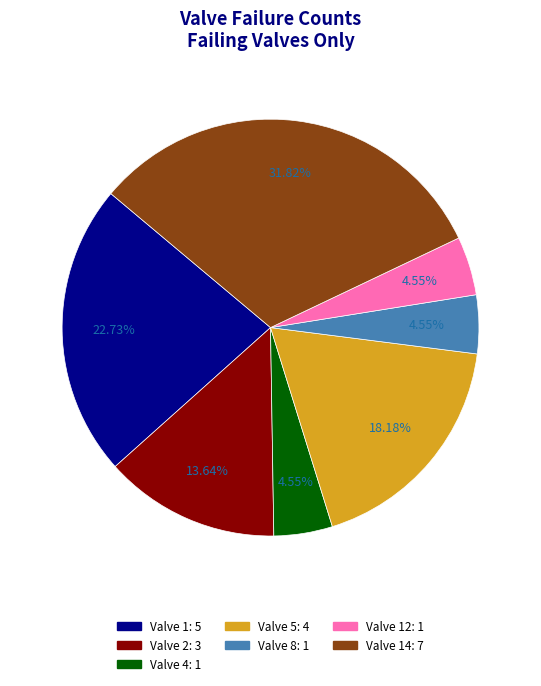

Is there a majority slice in this chart?

No